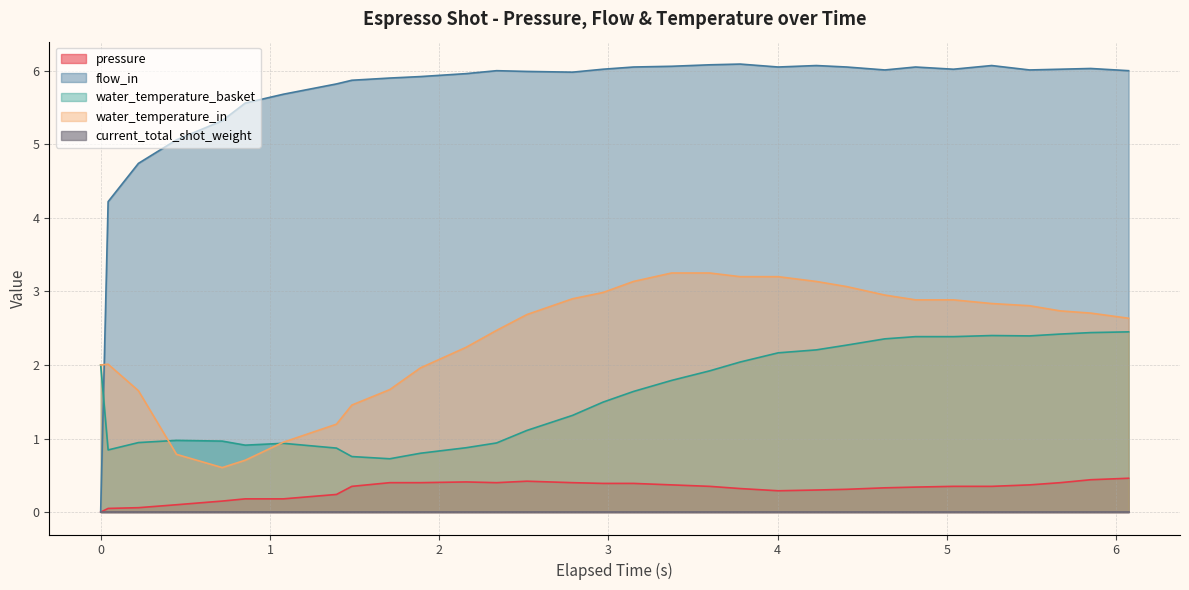

What is the label of the 13th point from the right?

3.598